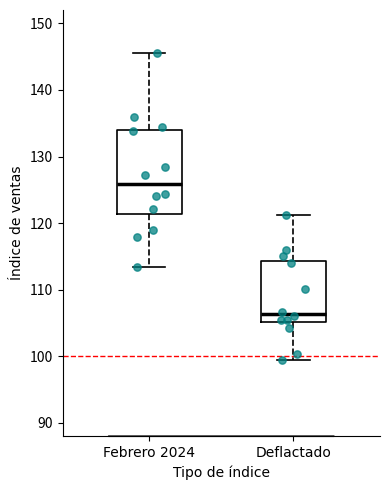

Which box's median line is the lowest?

Deflactado